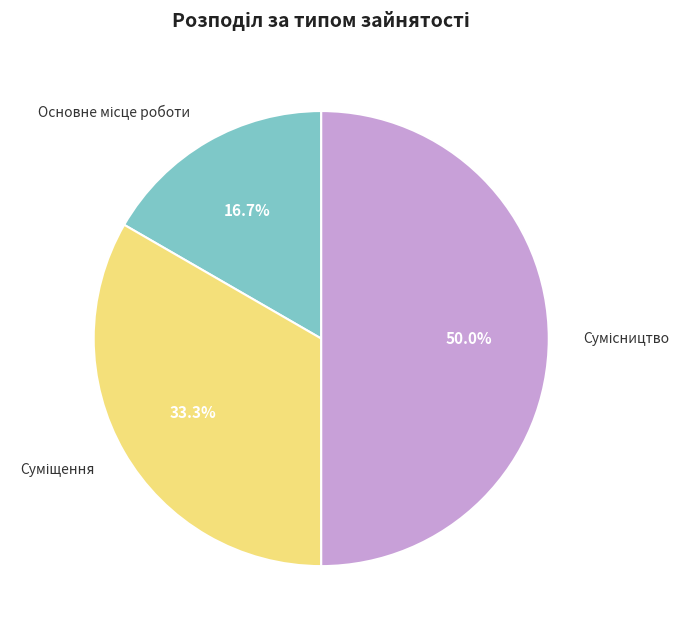

What is the total percentage of Основне місце роботи and Сумісництво?

66.7%